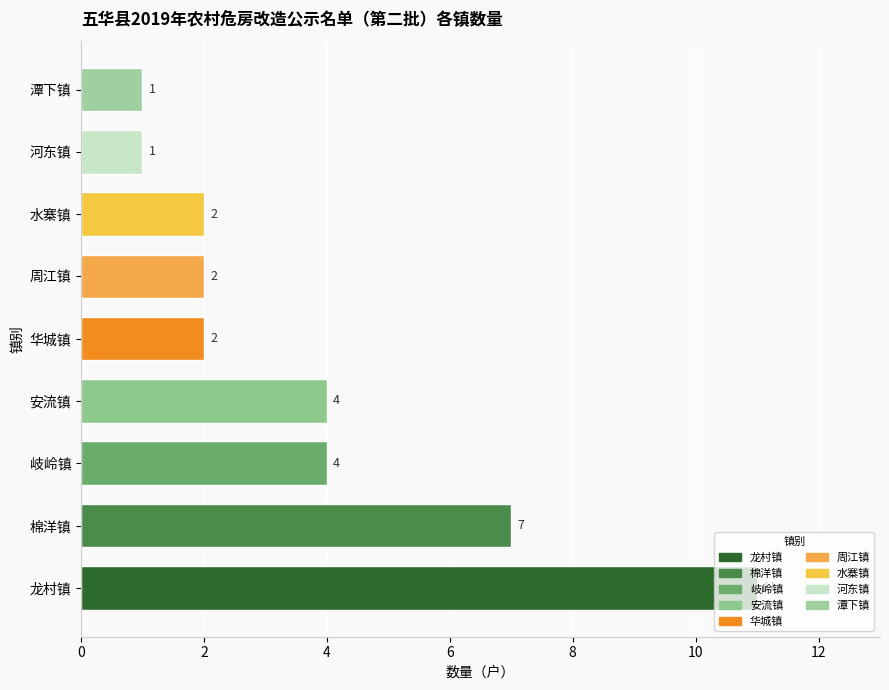

Which has a higher value, 水寨镇 or 龙村镇?

龙村镇